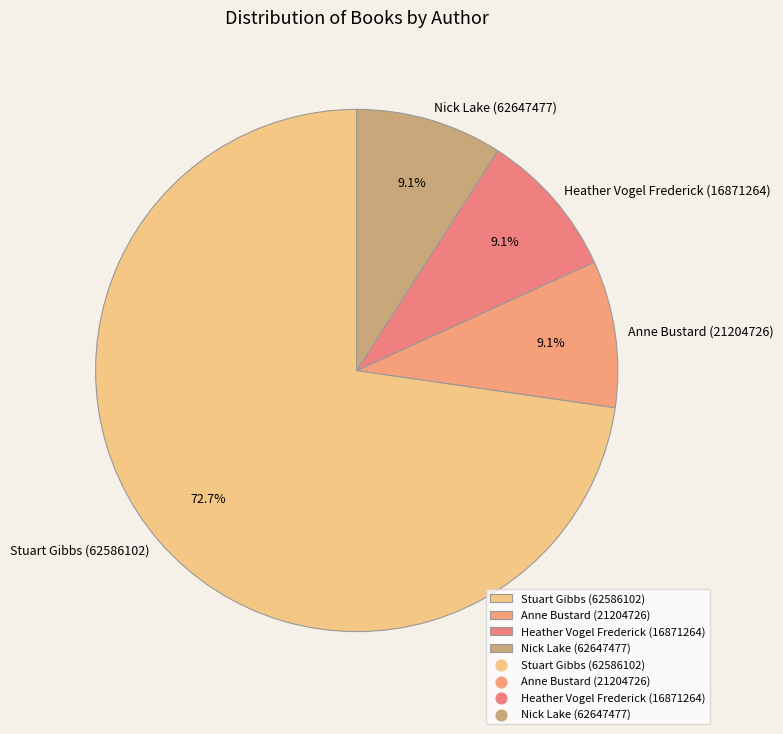

To the nearest percent, what is the average slice percentage?

25%